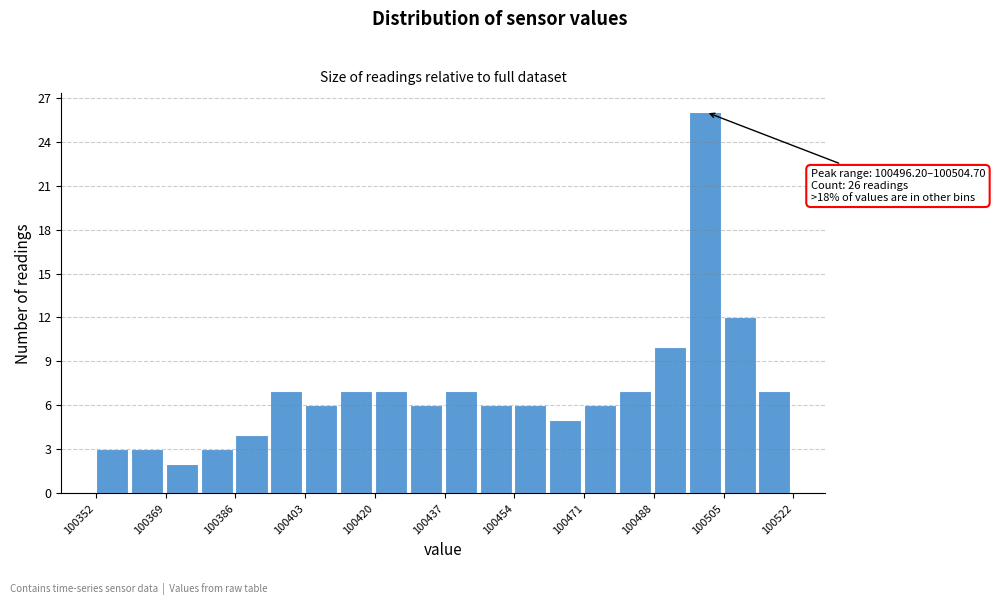

Which range on the x-axis has the tallest bar?

100496 to 100504